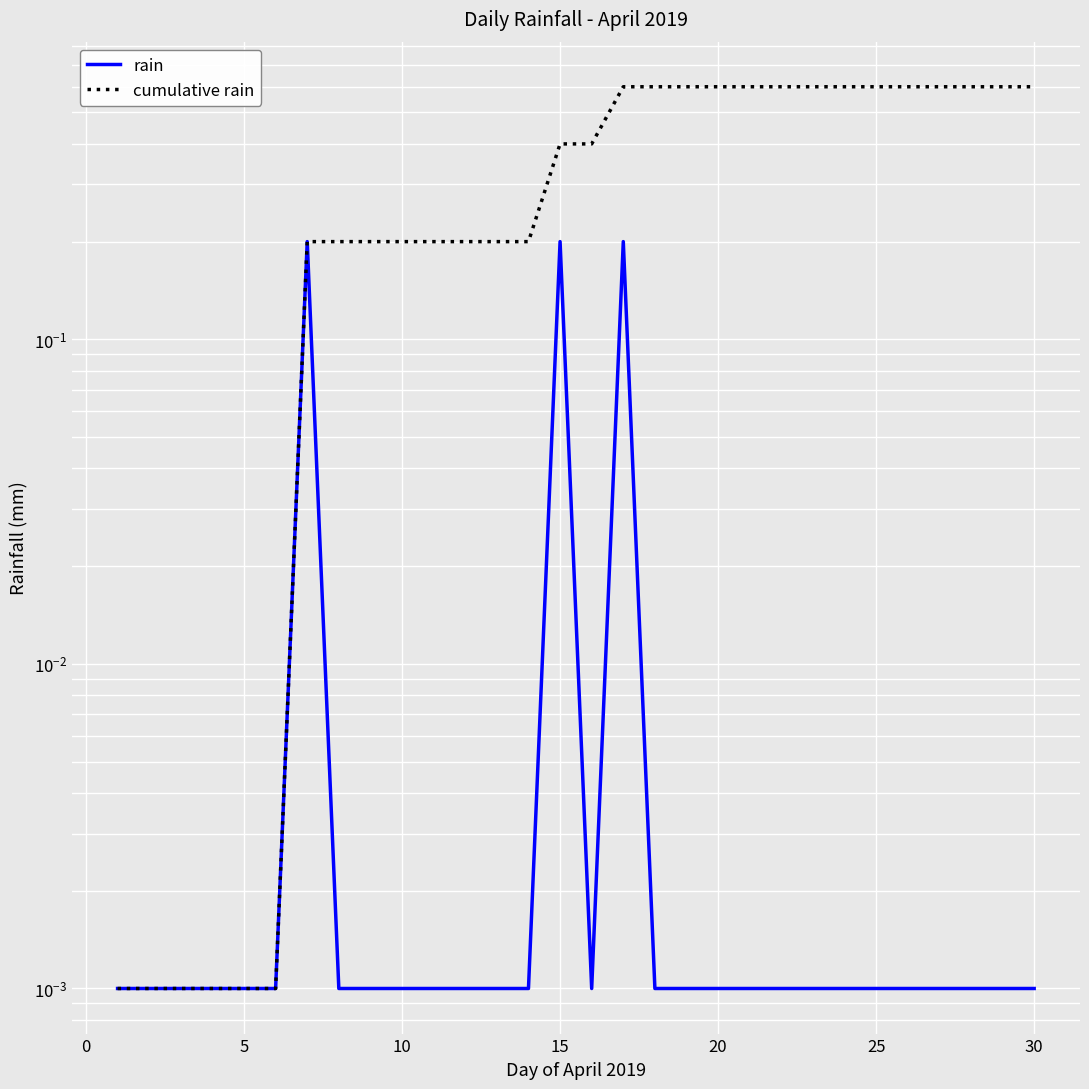

True or false: cumulative rain and rain intersect in this chart.

False